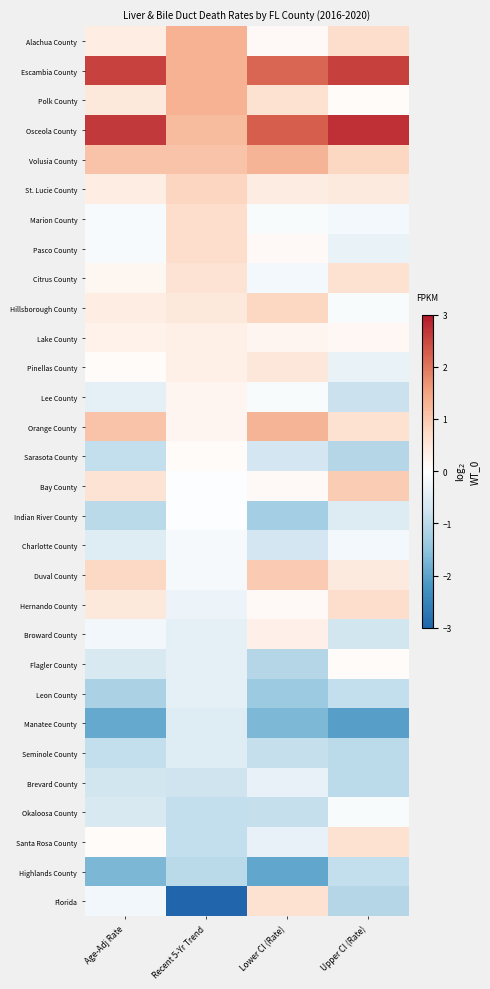

Reading left to right, what are all the values shown in this chart?

Alachua County: Age-Adj Rate=0.4	Recent 5-Yr Trend=1.3	Lower CI (Rate)=0.1	Upper CI (Rate)=0.7
Escambia County: Age-Adj Rate=2.5	Recent 5-Yr Trend=1.3	Lower CI (Rate)=2.2	Upper CI (Rate)=2.6
Polk County: Age-Adj Rate=0.5	Recent 5-Yr Trend=1.3	Lower CI (Rate)=0.6	Upper CI (Rate)=0.1
Osceola County: Age-Adj Rate=2.6	Recent 5-Yr Trend=1.2	Lower CI (Rate)=2.3	Upper CI (Rate)=2.7
Volusia County: Age-Adj Rate=1.1	Recent 5-Yr Trend=1.1	Lower CI (Rate)=1.3	Upper CI (Rate)=0.8
St. Lucie County: Age-Adj Rate=0.4	Recent 5-Yr Trend=0.8	Lower CI (Rate)=0.4	Upper CI (Rate)=0.4
Marion County: Age-Adj Rate=-0.1	Recent 5-Yr Trend=0.7	Lower CI (Rate)=-0.1	Upper CI (Rate)=-0.2
Pasco County: Age-Adj Rate=-0.1	Recent 5-Yr Trend=0.7	Lower CI (Rate)=0.1	Upper CI (Rate)=-0.4
Citrus County: Age-Adj Rate=0.2	Recent 5-Yr Trend=0.6	Lower CI (Rate)=-0.2	Upper CI (Rate)=0.6
Hillsborough County: Age-Adj Rate=0.4	Recent 5-Yr Trend=0.4	Lower CI (Rate)=0.8	Upper CI (Rate)=-0.1
Lake County: Age-Adj Rate=0.3	Recent 5-Yr Trend=0.3	Lower CI (Rate)=0.2	Upper CI (Rate)=0.2
Pinellas County: Age-Adj Rate=0.1	Recent 5-Yr Trend=0.3	Lower CI (Rate)=0.5	Upper CI (Rate)=-0.4
Lee County: Age-Adj Rate=-0.4	Recent 5-Yr Trend=0.2	Lower CI (Rate)=-0.1	Upper CI (Rate)=-0.8
Orange County: Age-Adj Rate=1.1	Recent 5-Yr Trend=0.2	Lower CI (Rate)=1.3	Upper CI (Rate)=0.6
Sarasota County: Age-Adj Rate=-0.9	Recent 5-Yr Trend=0.1	Lower CI (Rate)=-0.7	Upper CI (Rate)=-1.1
Bay County: Age-Adj Rate=0.6	Recent 5-Yr Trend=-0.0	Lower CI (Rate)=0.1	Upper CI (Rate)=1.0
Indian River County: Age-Adj Rate=-1.0	Recent 5-Yr Trend=-0.0	Lower CI (Rate)=-1.3	Upper CI (Rate)=-0.5
Charlotte County: Age-Adj Rate=-0.5	Recent 5-Yr Trend=-0.2	Lower CI (Rate)=-0.7	Upper CI (Rate)=-0.2
Duval County: Age-Adj Rate=0.8	Recent 5-Yr Trend=-0.2	Lower CI (Rate)=1.0	Upper CI (Rate)=0.4
Hernando County: Age-Adj Rate=0.5	Recent 5-Yr Trend=-0.3	Lower CI (Rate)=0.1	Upper CI (Rate)=0.7
Broward County: Age-Adj Rate=-0.2	Recent 5-Yr Trend=-0.4	Lower CI (Rate)=0.3	Upper CI (Rate)=-0.7
Flagler County: Age-Adj Rate=-0.6	Recent 5-Yr Trend=-0.4	Lower CI (Rate)=-1.1	Upper CI (Rate)=0.1
Leon County: Age-Adj Rate=-1.2	Recent 5-Yr Trend=-0.4	Lower CI (Rate)=-1.4	Upper CI (Rate)=-0.9
Manatee County: Age-Adj Rate=-1.9	Recent 5-Yr Trend=-0.5	Lower CI (Rate)=-1.7	Upper CI (Rate)=-2.1
Seminole County: Age-Adj Rate=-0.9	Recent 5-Yr Trend=-0.5	Lower CI (Rate)=-0.9	Upper CI (Rate)=-1.0
Brevard County: Age-Adj Rate=-0.7	Recent 5-Yr Trend=-0.8	Lower CI (Rate)=-0.4	Upper CI (Rate)=-1.0
Okaloosa County: Age-Adj Rate=-0.6	Recent 5-Yr Trend=-0.9	Lower CI (Rate)=-0.9	Upper CI (Rate)=-0.1
Santa Rosa County: Age-Adj Rate=0.1	Recent 5-Yr Trend=-0.9	Lower CI (Rate)=-0.4	Upper CI (Rate)=0.6
Highlands County: Age-Adj Rate=-1.7	Recent 5-Yr Trend=-1.0	Lower CI (Rate)=-2.0	Upper CI (Rate)=-0.9
Florida: Age-Adj Rate=-0.2	Recent 5-Yr Trend=-3.0	Lower CI (Rate)=0.6	Upper CI (Rate)=-1.1